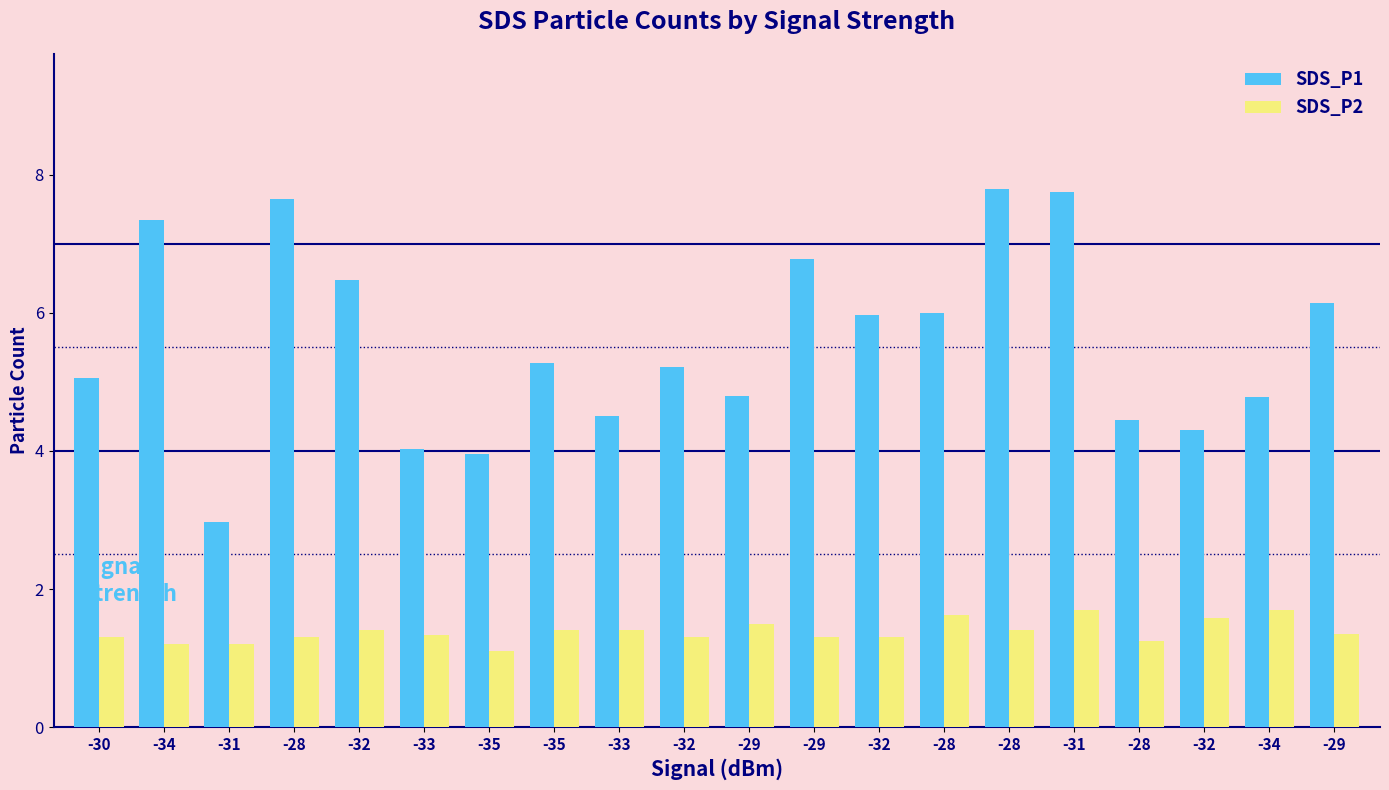

How many data points does each series have?

20